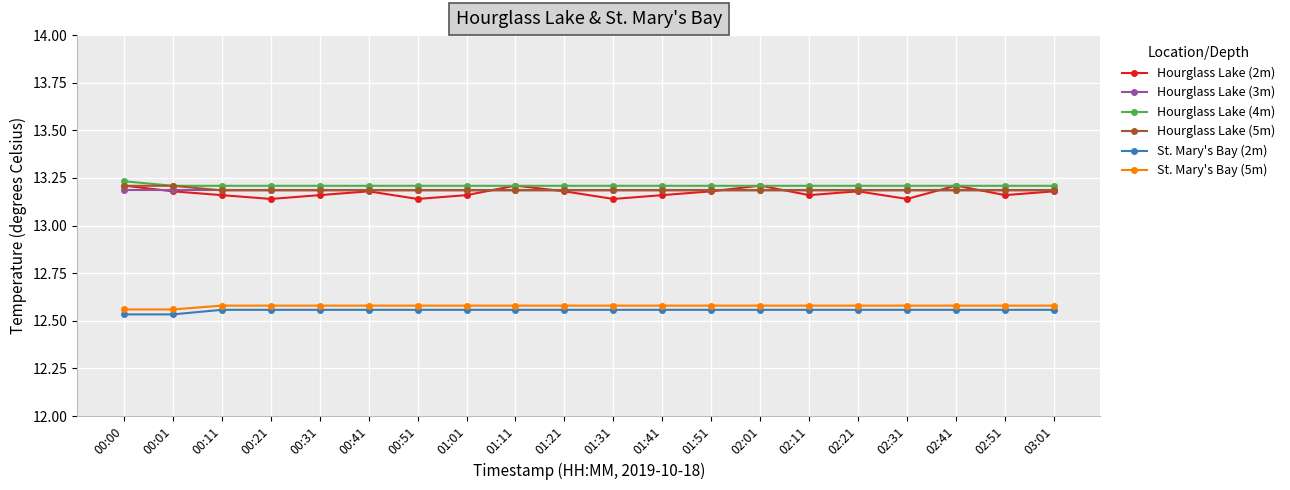

Count the Hourglass Lake (2m) values in the range 13 to 14.

20